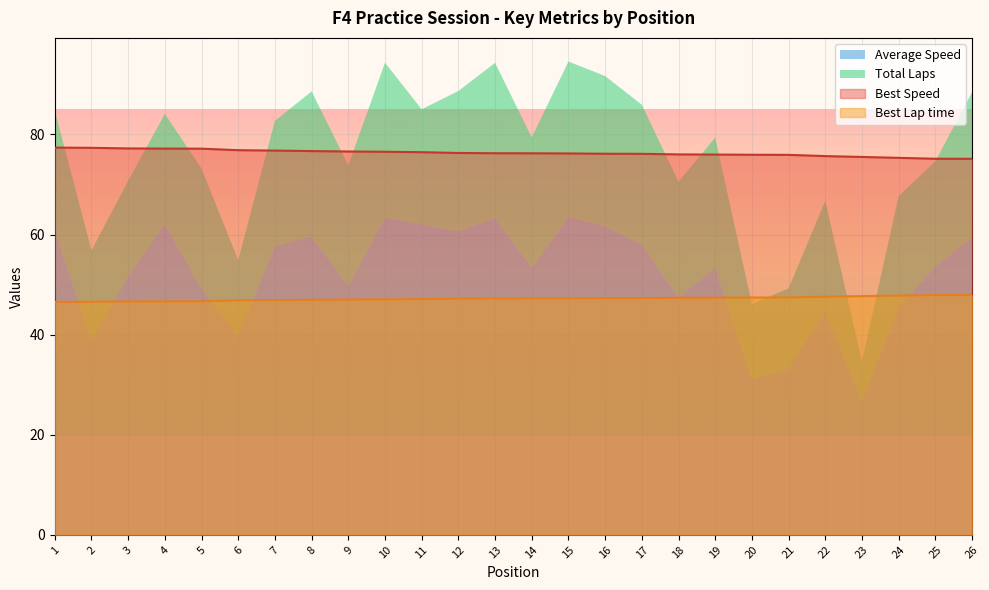

What is the sum of the Best Speed values at 10 and 14?

152.8